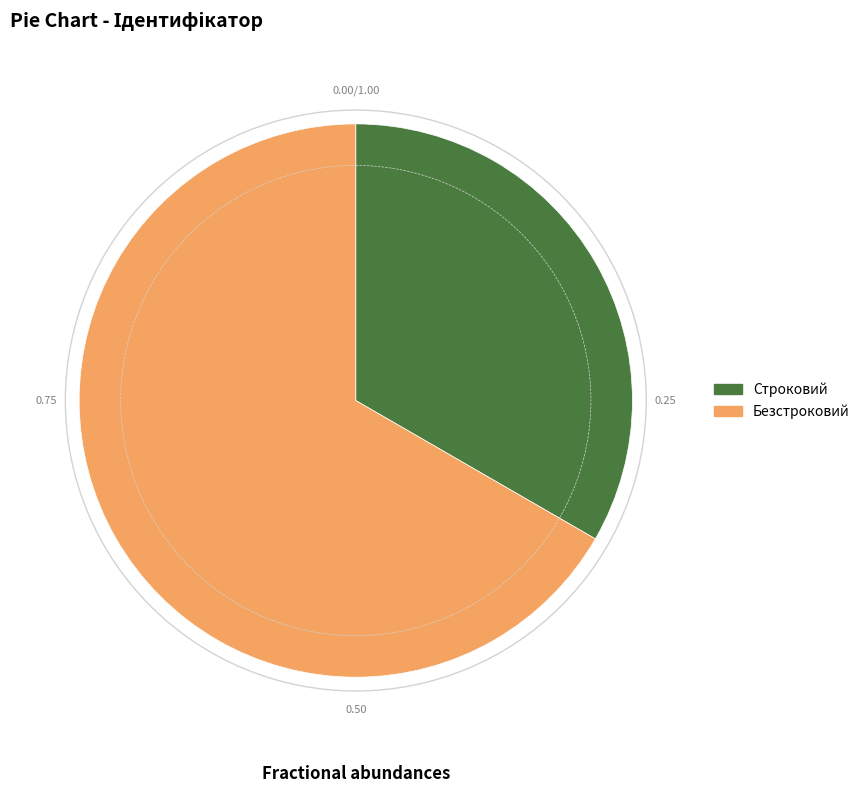

Which category has the biggest portion of the pie?

Безстроковий